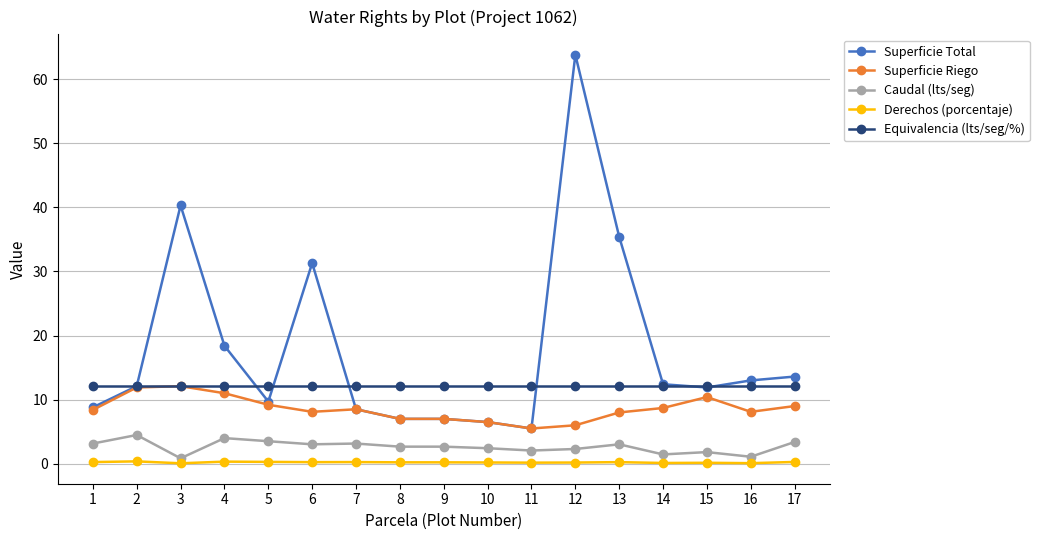

True or false: Derechos (porcentaje) and Caudal (lts/seg) intersect in this chart.

False